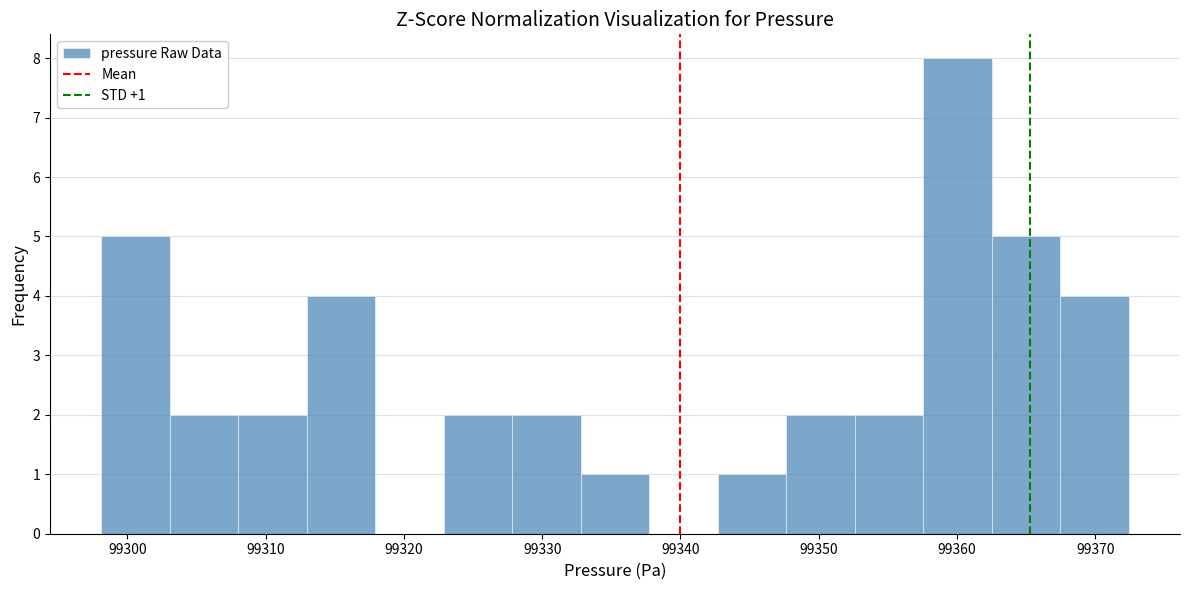

Which range on the x-axis has the tallest bar?

99358 to 99363